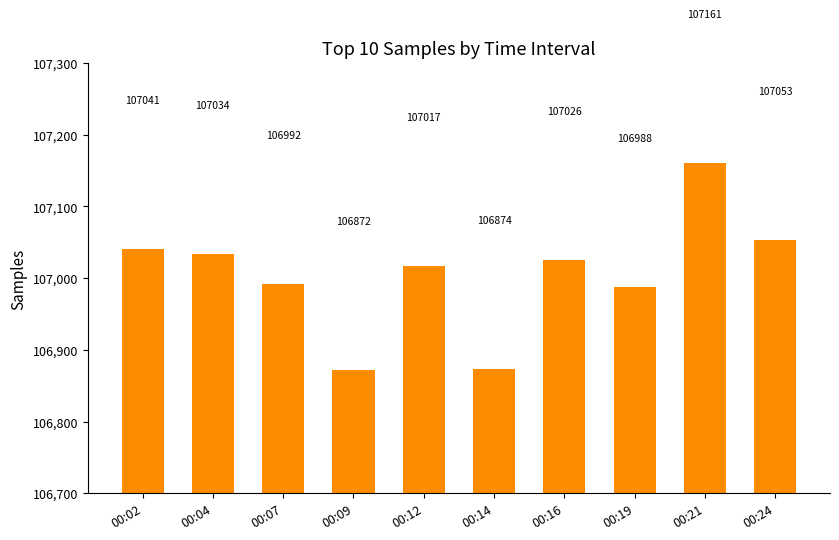

How many values are below 107026?

5